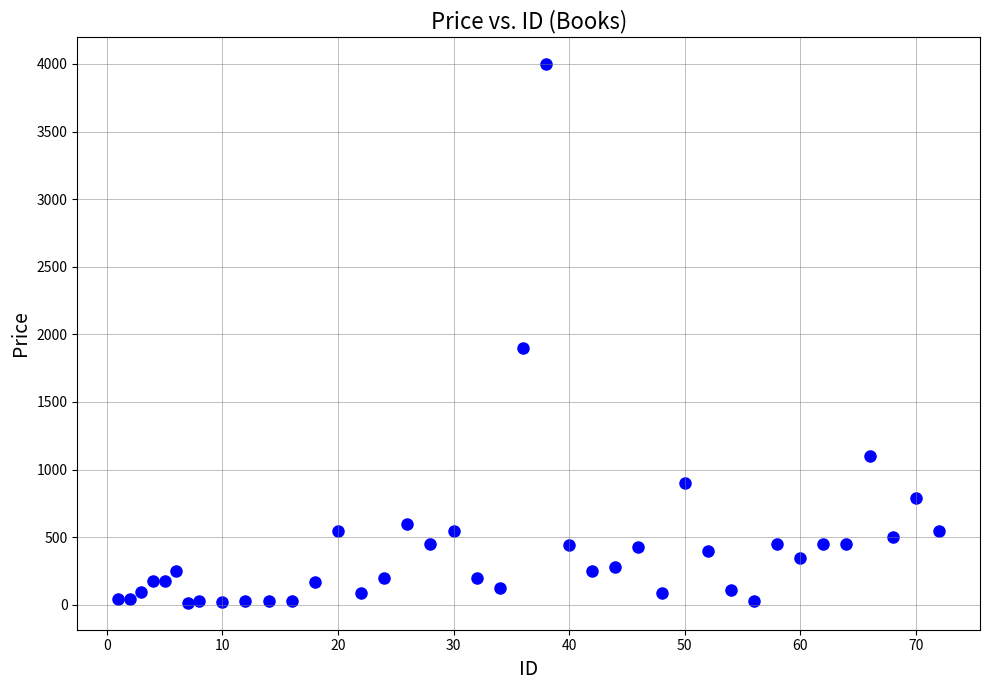

What is the range of X values (max minus min)?

71